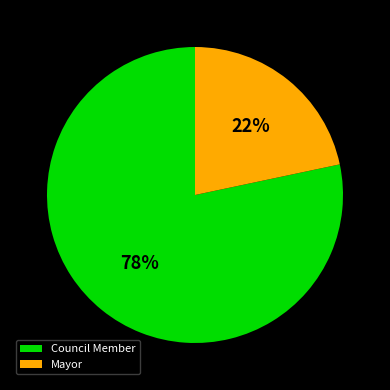

Which category has the biggest portion of the pie?

Council Member